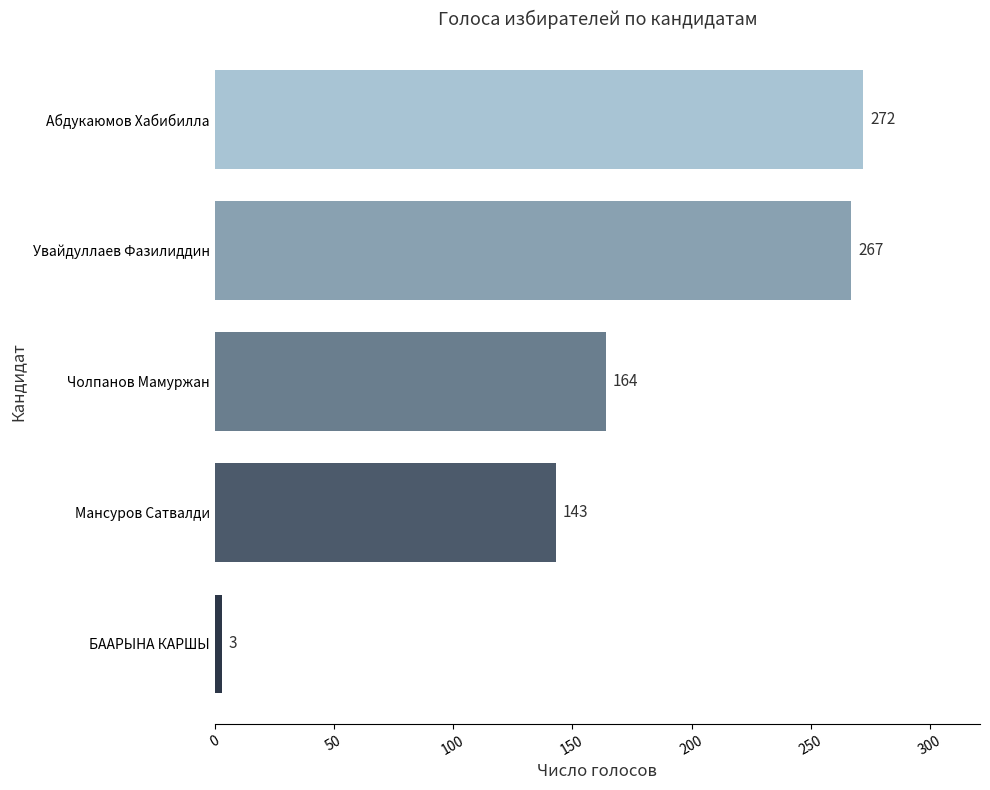

Between Абдукаюмов Хабибилла and Увайдуллаев Фазилиддин, which is larger?

Абдукаюмов Хабибилла